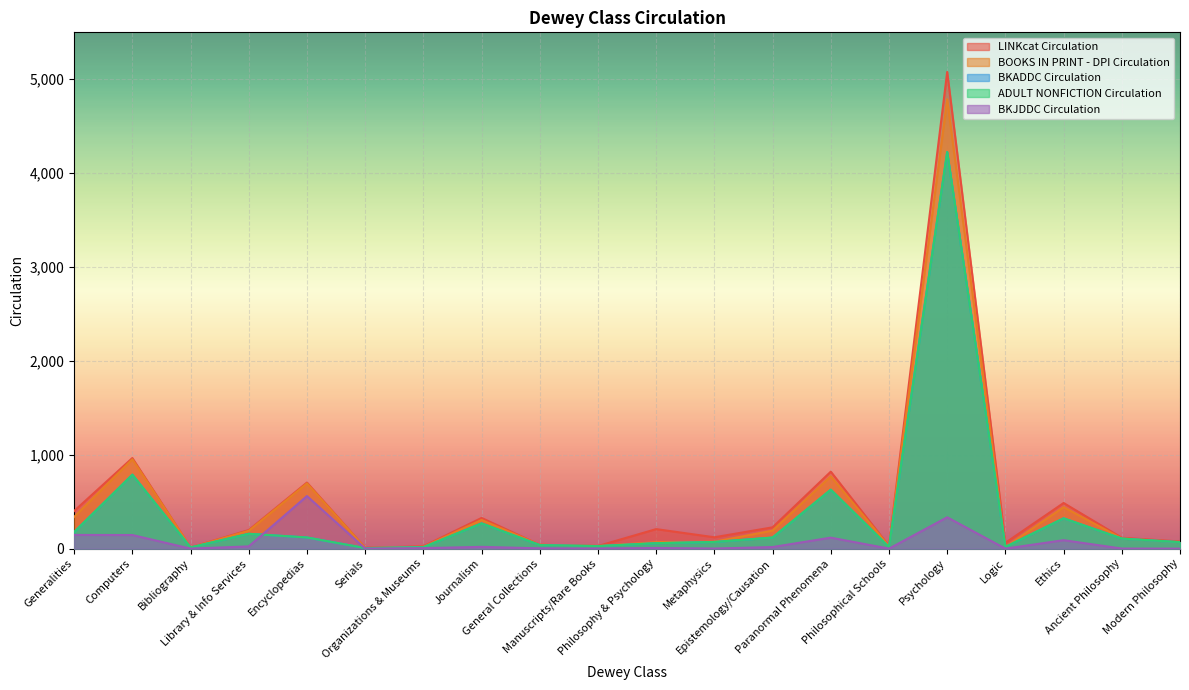

Between Metaphysics and Paranormal Phenomena, which series saw the biggest shift?

LINKcat Circulation